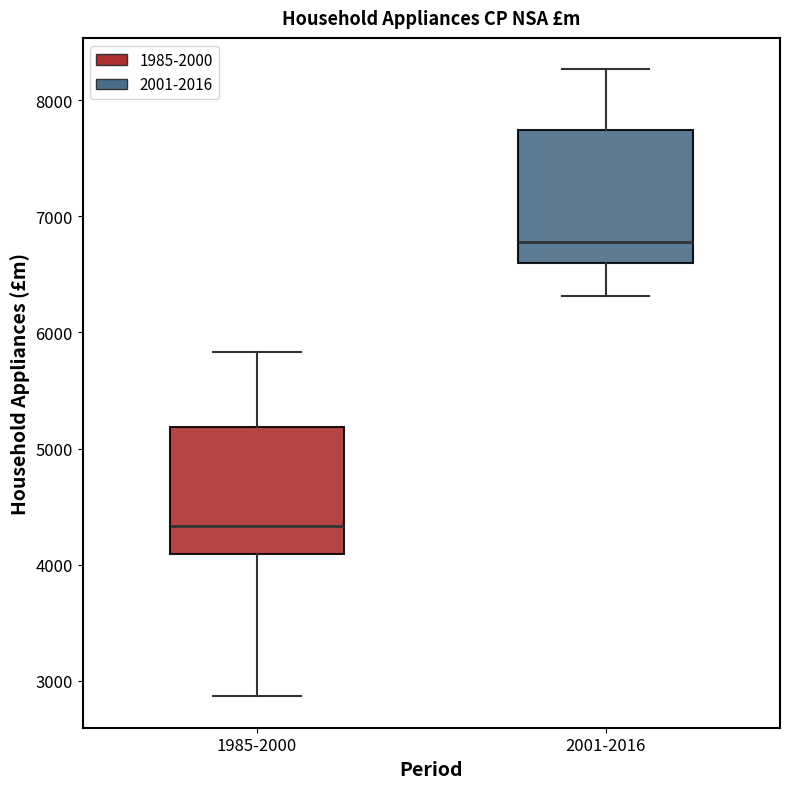

Which box has the lowest median line?

1985-2000